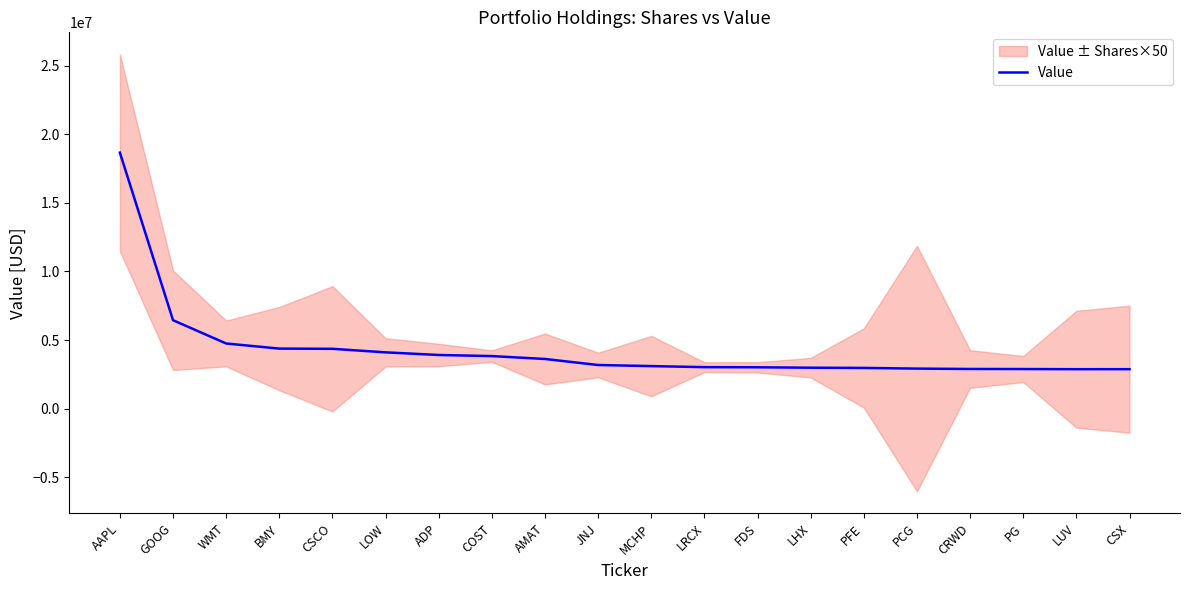

What is the sum of the values at JNJ and LUV?

6046122